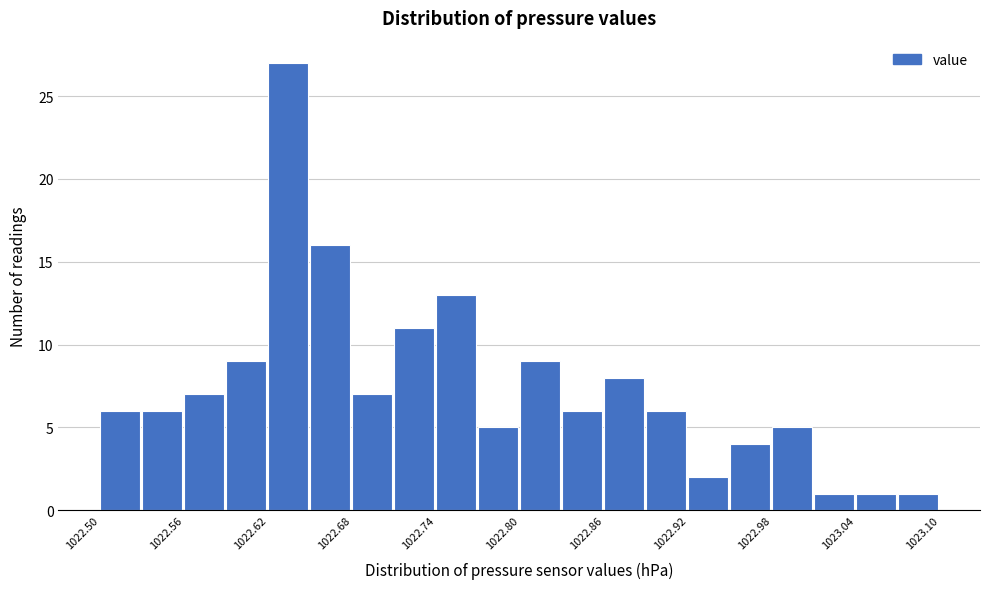

Around what value on the x-axis is the tallest bar? Give the approximate position of its centre, as read against the axis.

1022.63